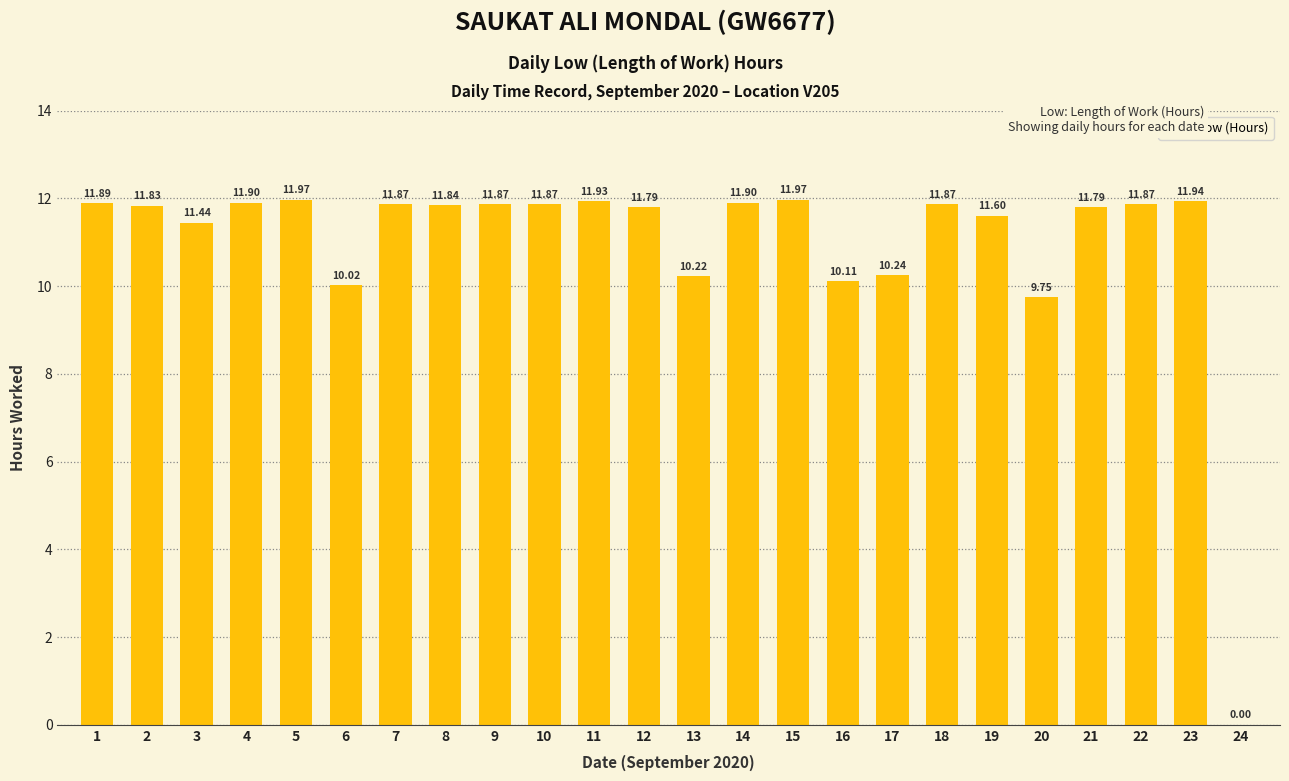

Approximately how many times larger is the value at 15 compared to 12?

1.0